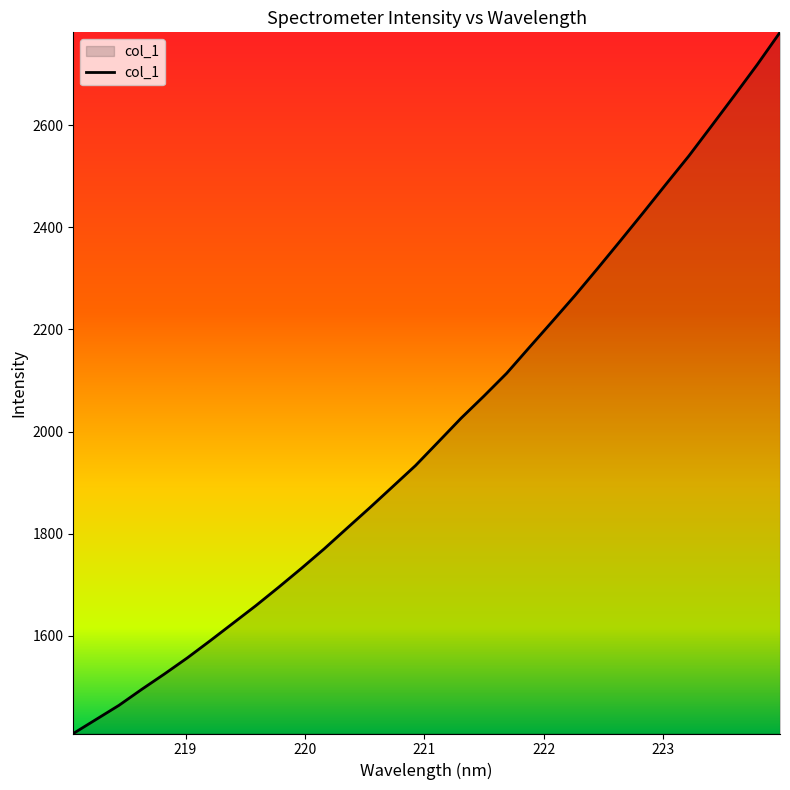

What is the difference between the maximum and minimum values?

1374.0